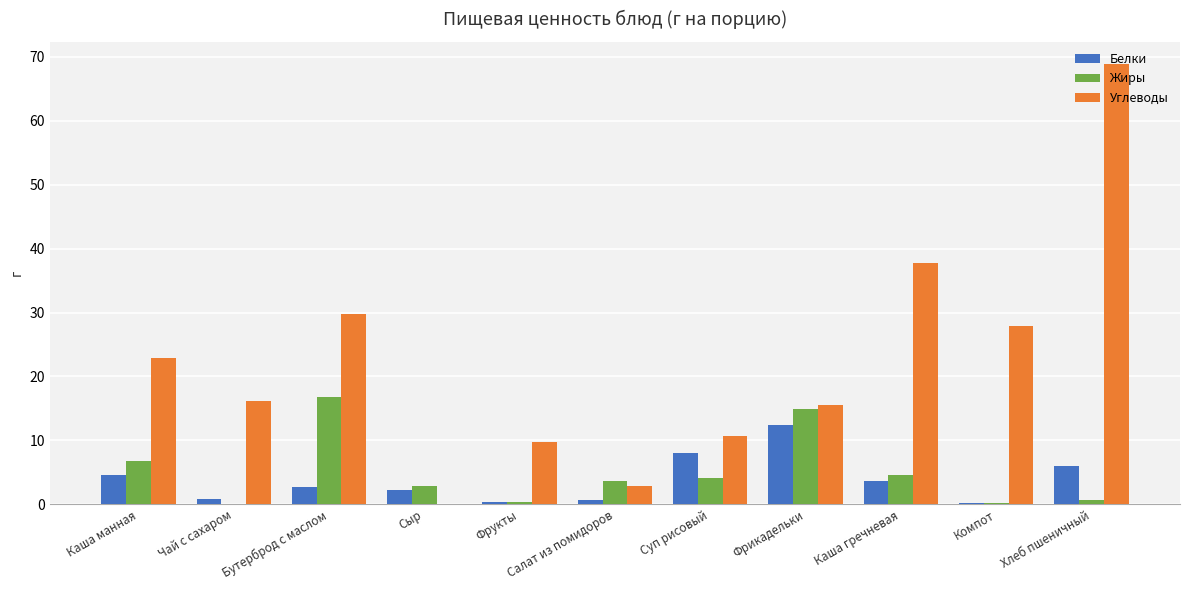

Is it true that Углеводы equals 17.6 at Компот?

False